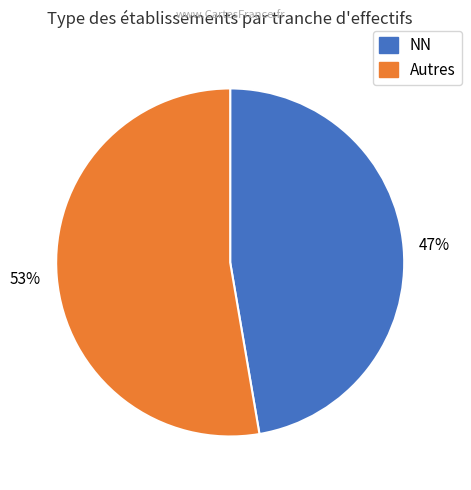

To the nearest percent, what is the average slice percentage?

50%